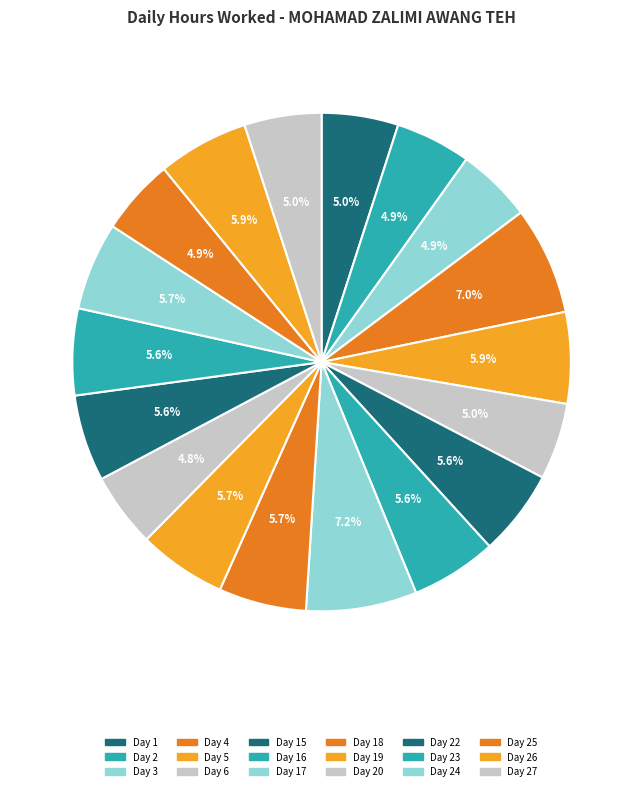

How many segments does this pie chart have?

18